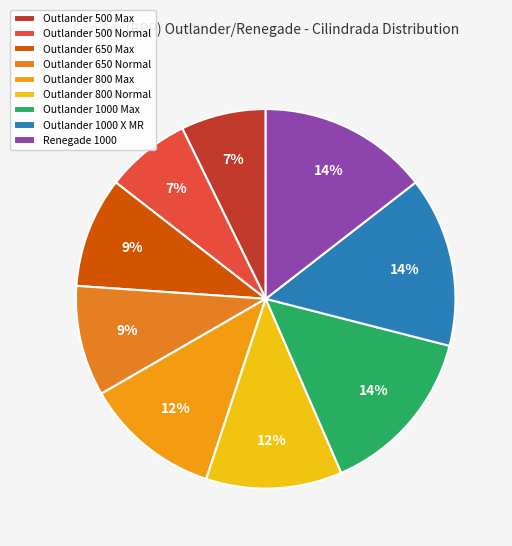

Is the sum of Outlander 800 Normal and Outlander 650 Max greater than half?

No